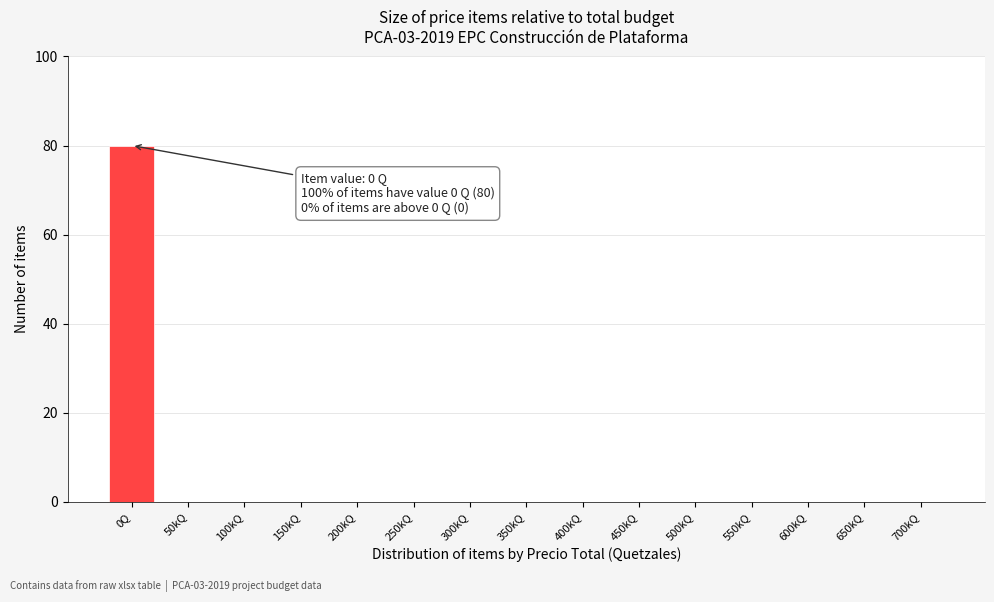

Reading left to right, what are all the values shown in this chart?

0Q=80	50kQ=0	100kQ=0	150kQ=0	200kQ=0	250kQ=0	300kQ=0	350kQ=0	400kQ=0	450kQ=0	500kQ=0	550kQ=0	600kQ=0	650kQ=0	700kQ=0